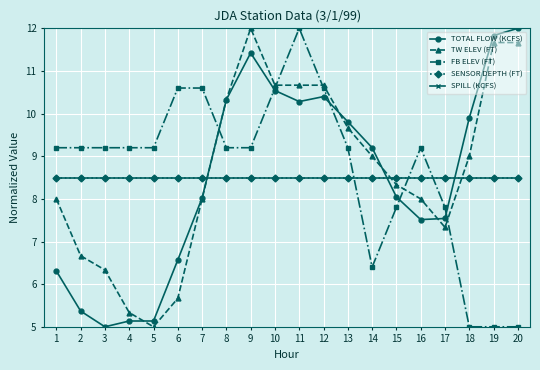

Where do FB ELEV (FT) and SPILL (KCFS) first cross each other?

13 and 14